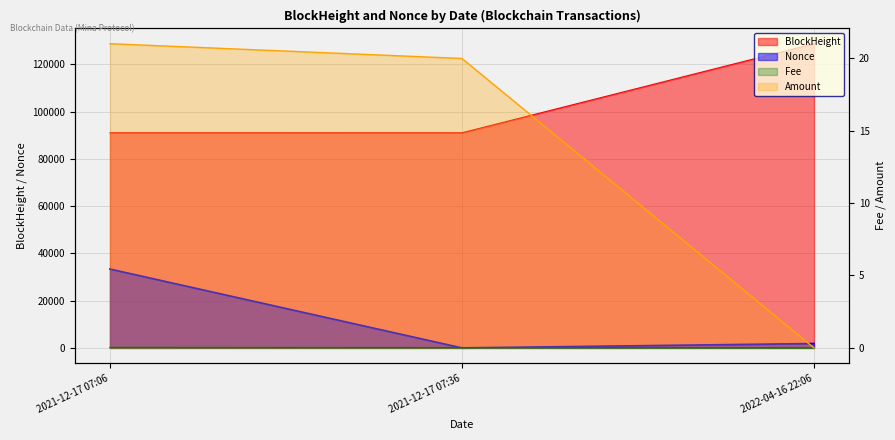

List the series in order of their peak value, highest first.

BlockHeight, Nonce, Amount, Fee